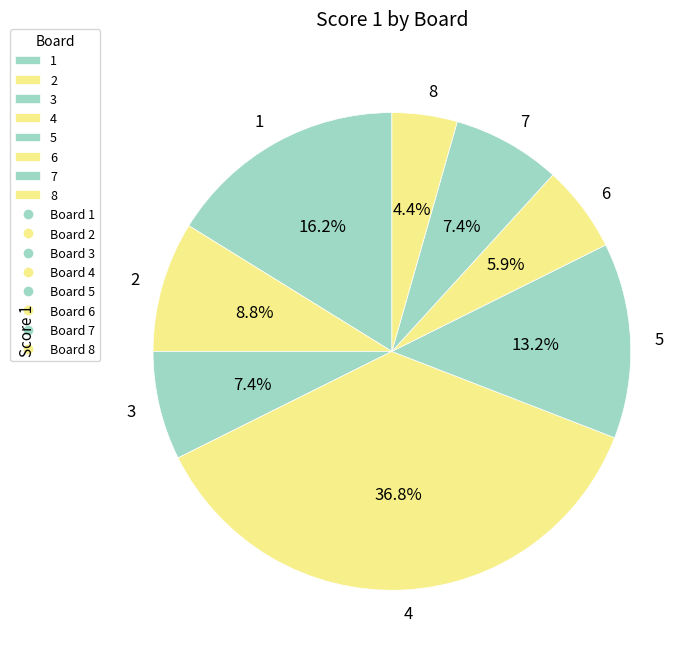

Approximately how many times larger is the value at 6 compared to 2?

0.7